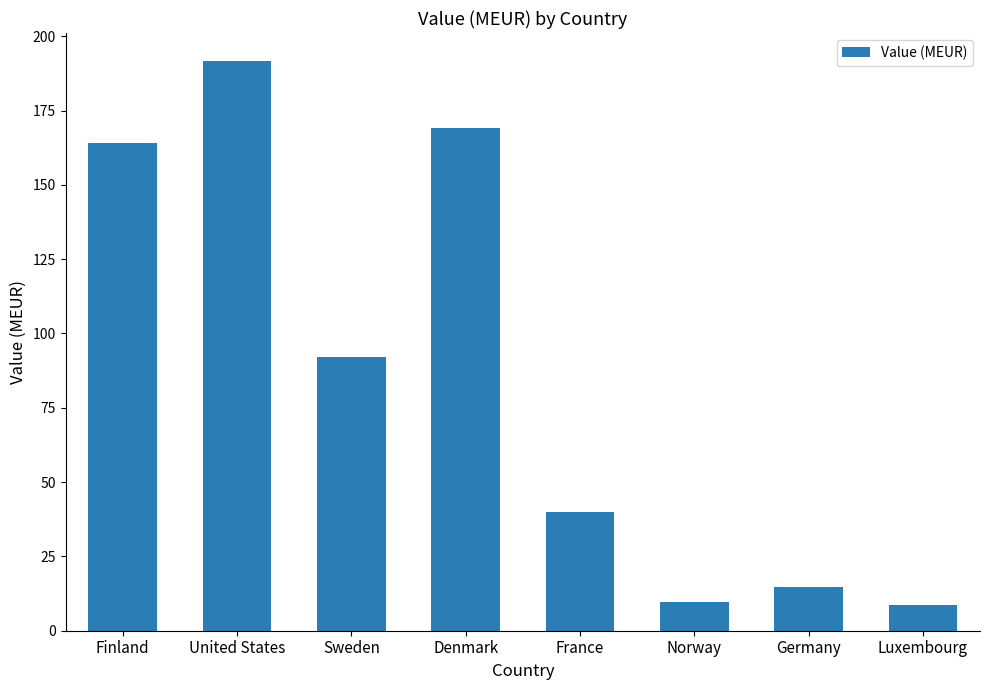

Which category has the highest value across all series?

United States